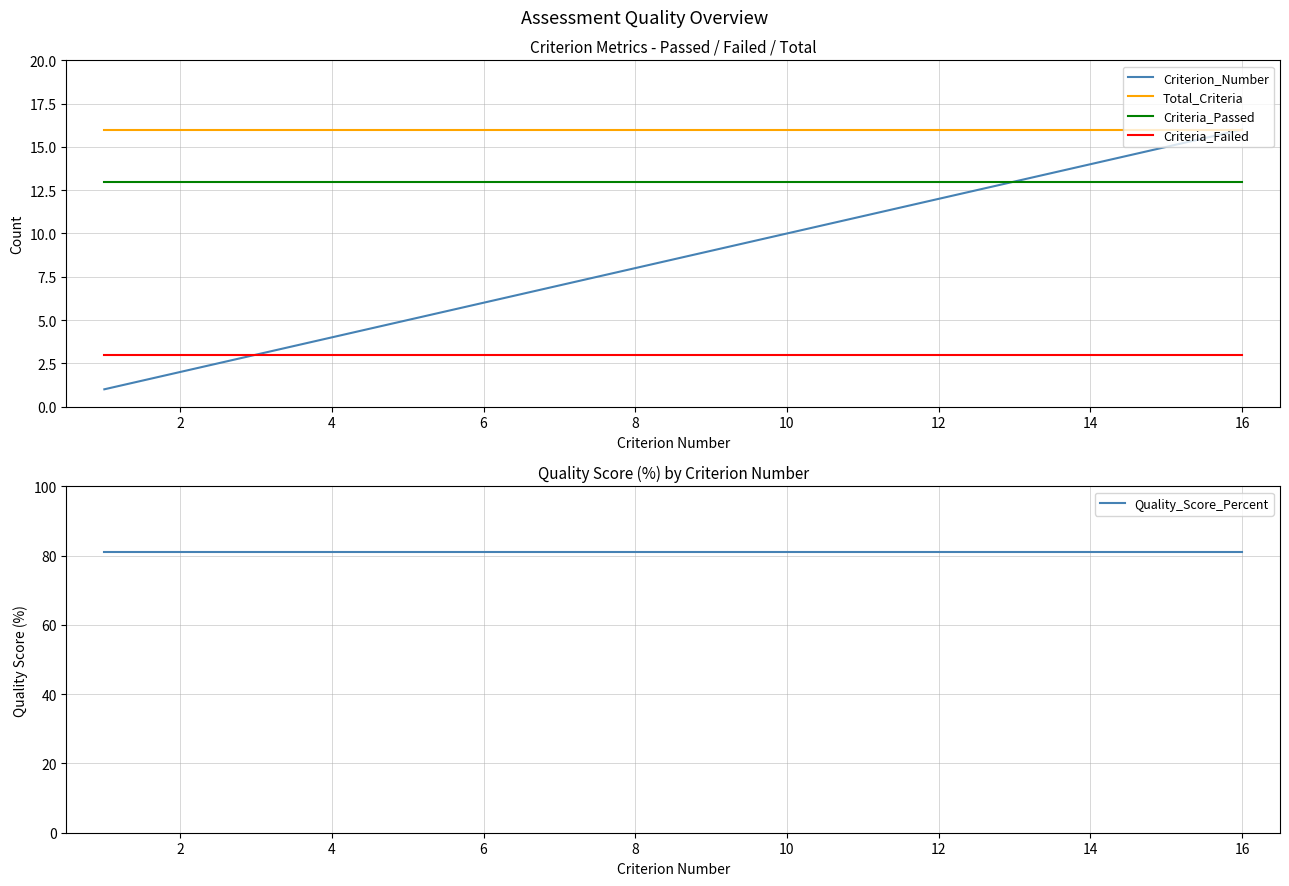

Which series has the largest total across all categories?

Quality_Score_Percent